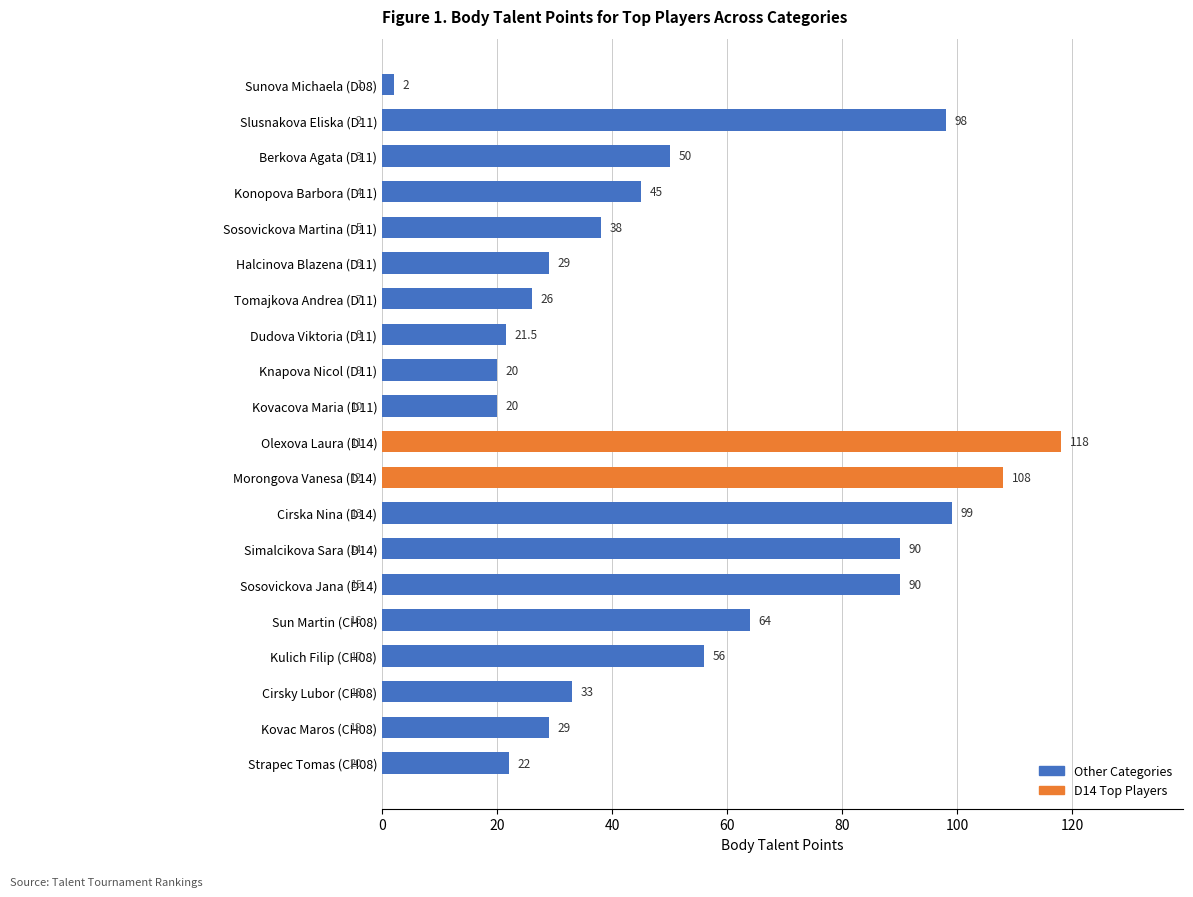

Approximately how many times larger is the value at Morongova Vanesa (D14) compared to Simalcikova Sara (D14)?

1.2